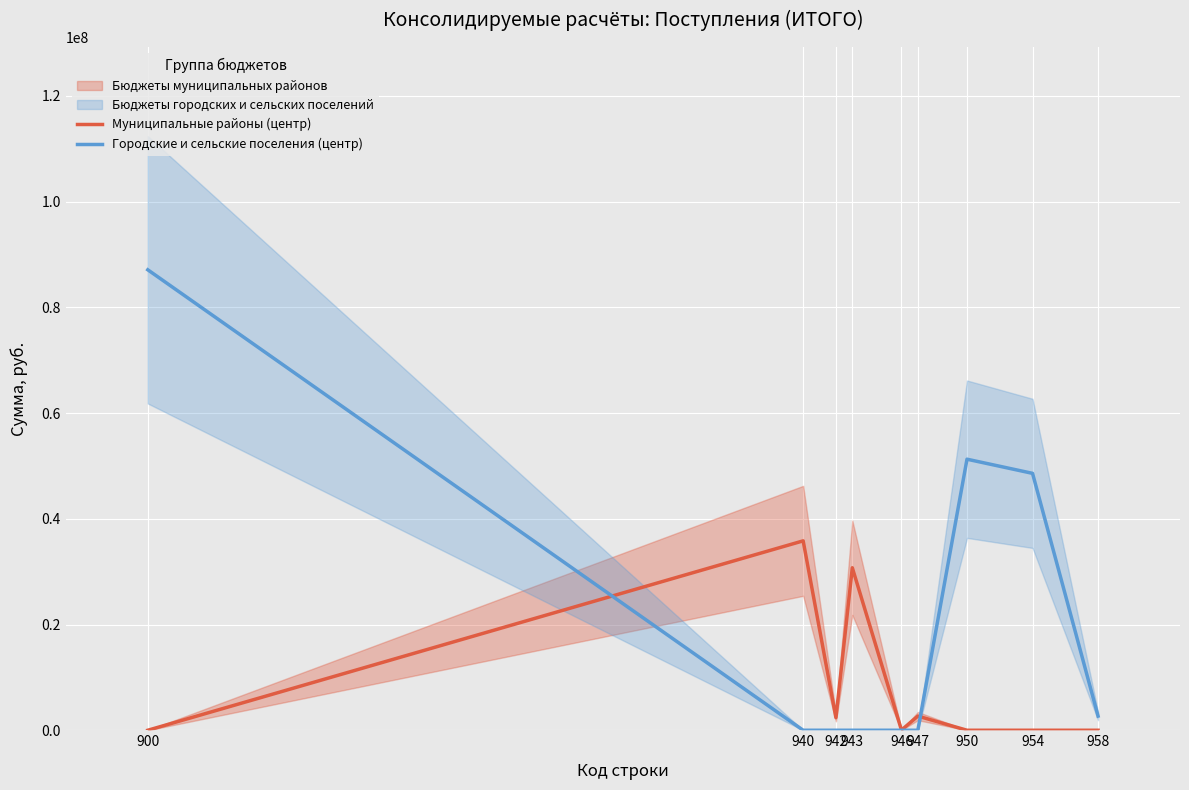

Reading right to left, transcribe all the data shown in this chart.

Муниципальные районы (центр): 958=0.0	954=0.0	950=0.0	947=2678400.0	946=32170.2	943=30733423.1	942=2377932.5	940=35821925.8	900=0.0
Городские и сельские поселения (центр): 958=2678400.0	954=48587792.5	950=51266192.5	947=0.0	946=0.0	943=0.0	942=0.0	940=0.0	900=87088118.3